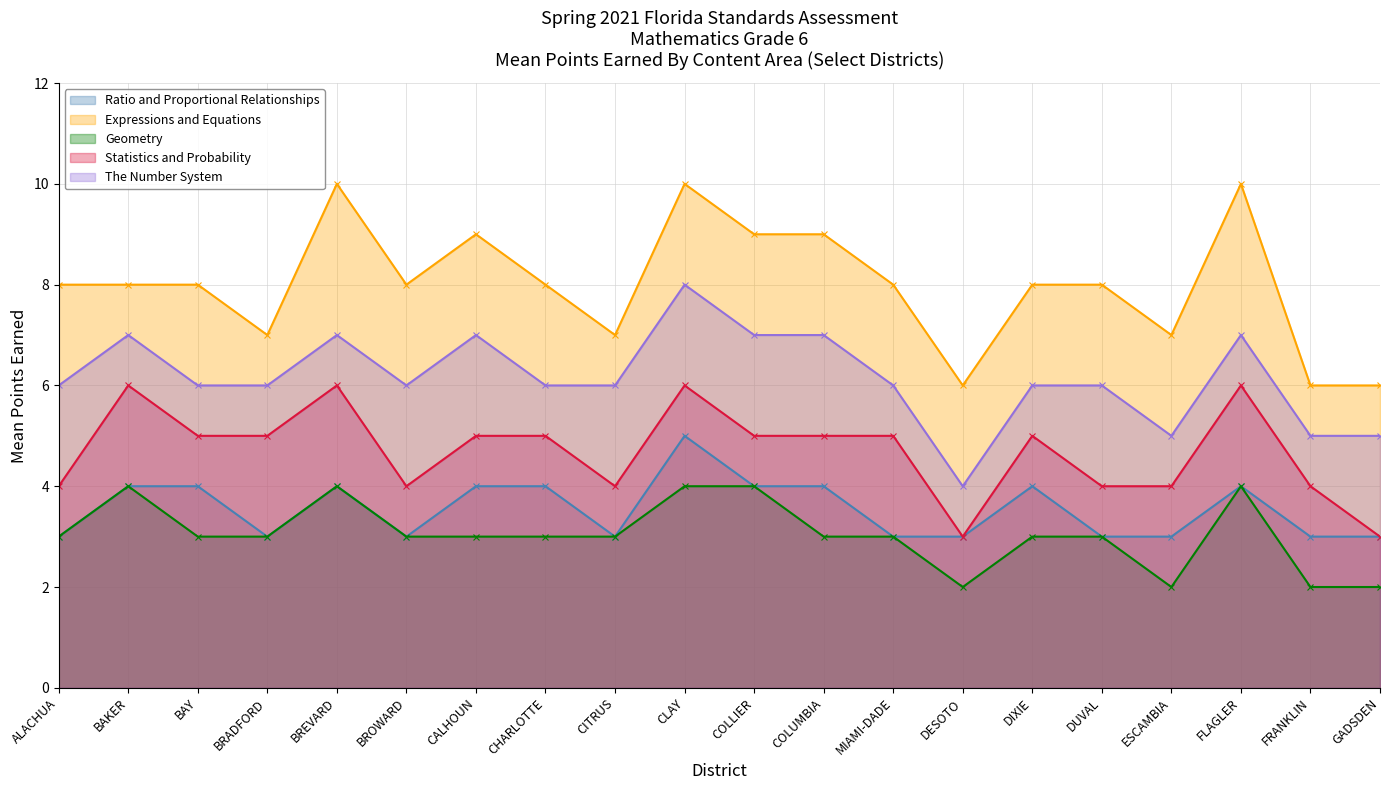

What position from the left is FRANKLIN?

19